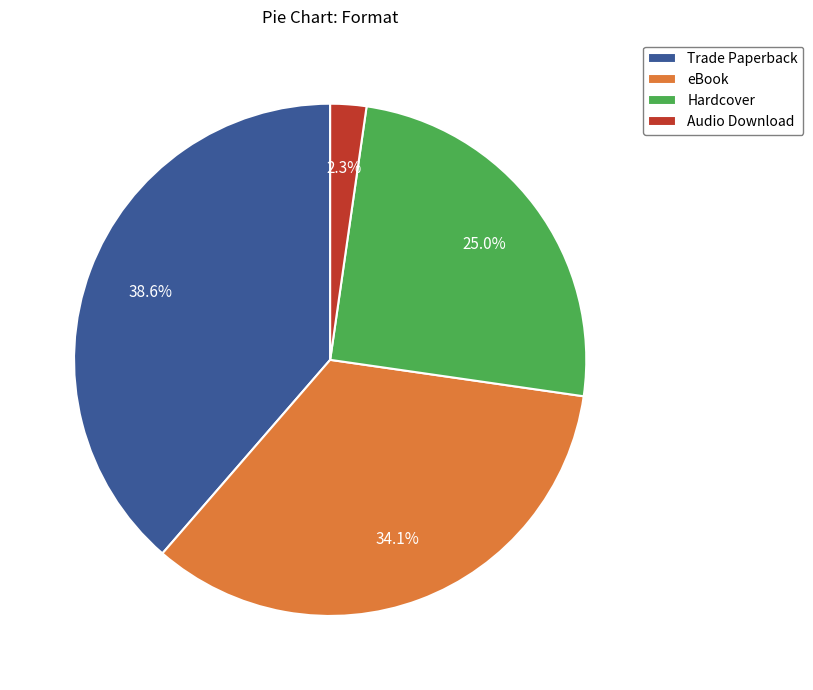

How many slices are in this pie chart?

4